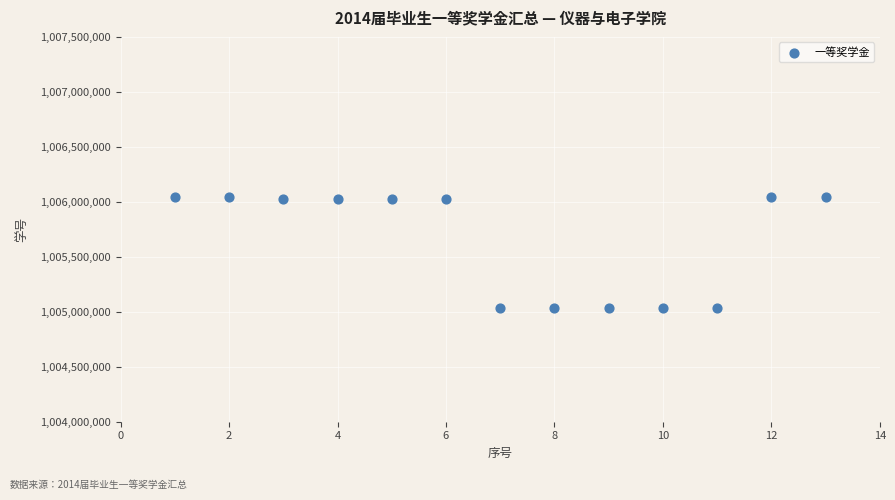

What is the range of Y values (max minus min)?

1010117